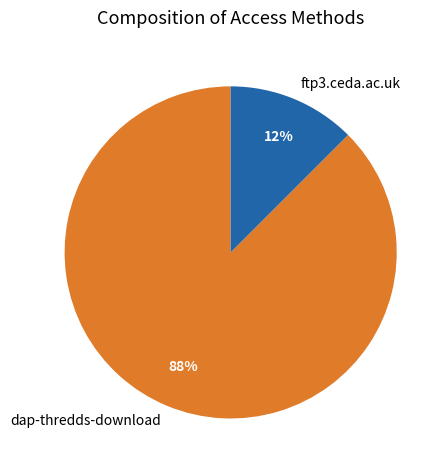

True or false: ftp3.ceda.ac.uk accounts for 12% of the total.

True